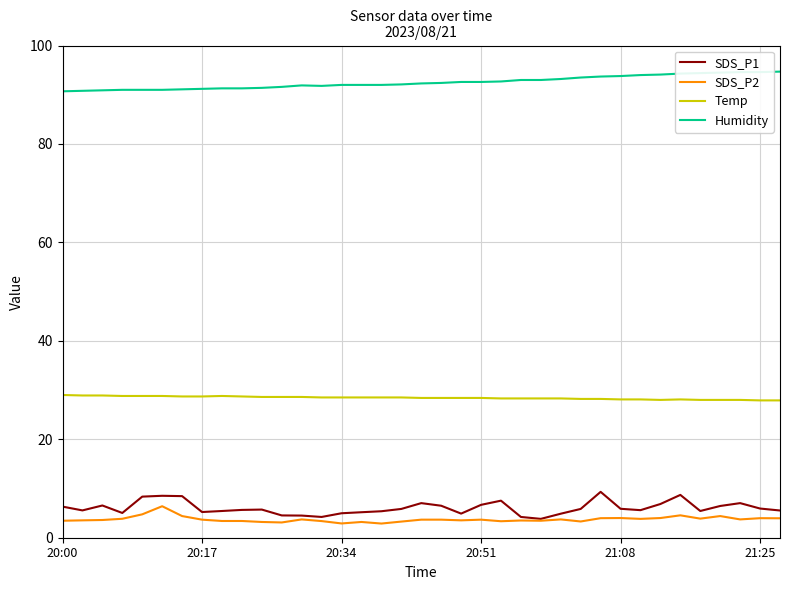

True or false: Temp and Humidity intersect in this chart.

False